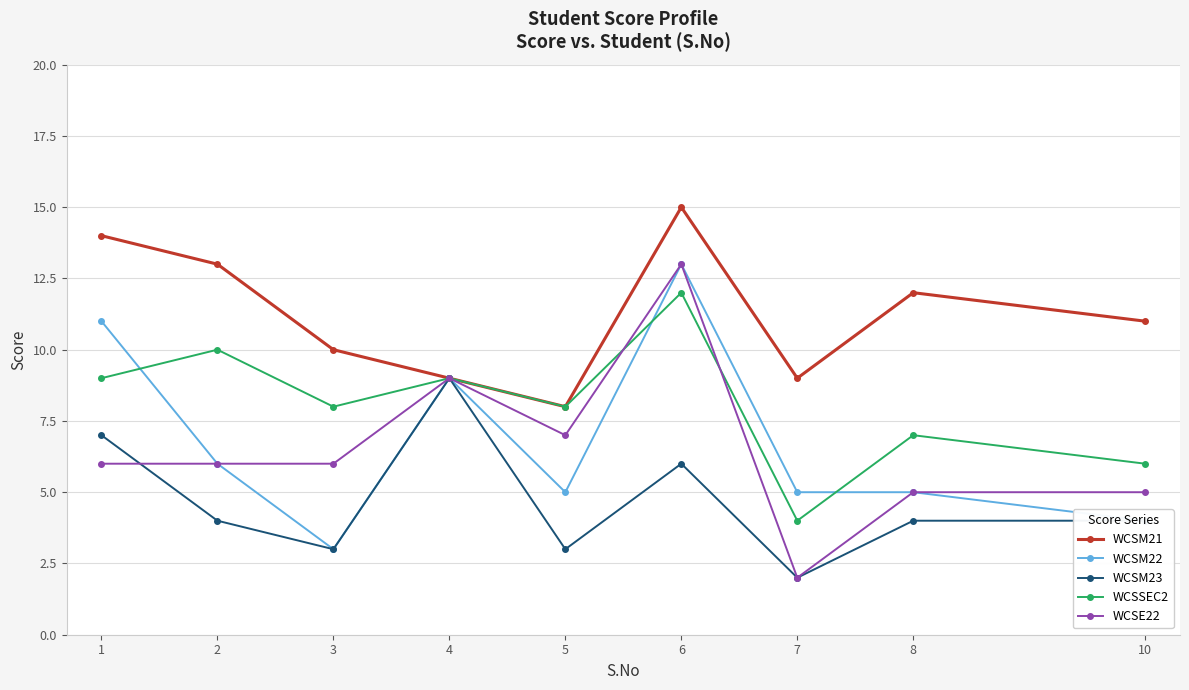

Between 2 and 8, which series saw the biggest shift?

WCSSEC2